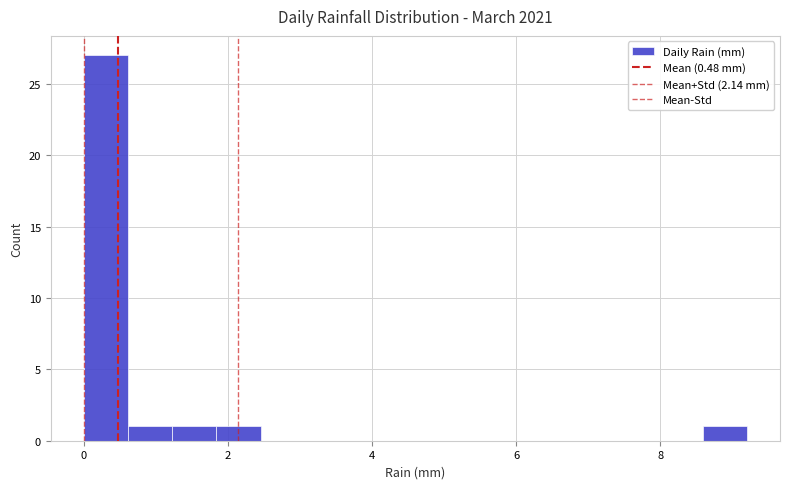

Read against the x-axis, roughly where is the centre of the tallest bar?

0.4